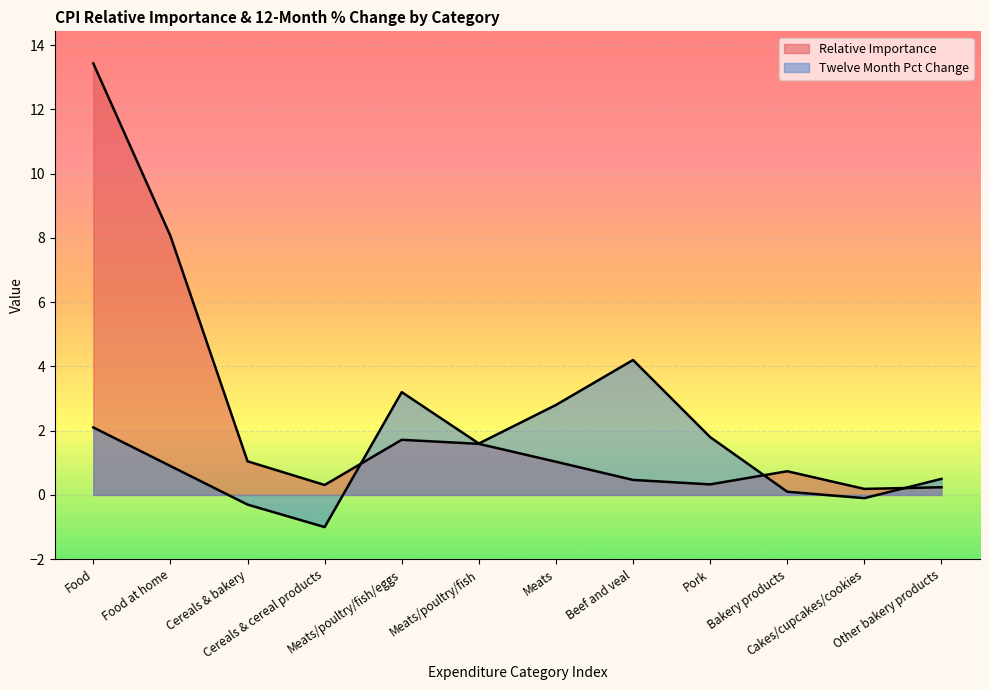

True or false: Relative Importance and Twelve Month Pct Change intersect in this chart.

True